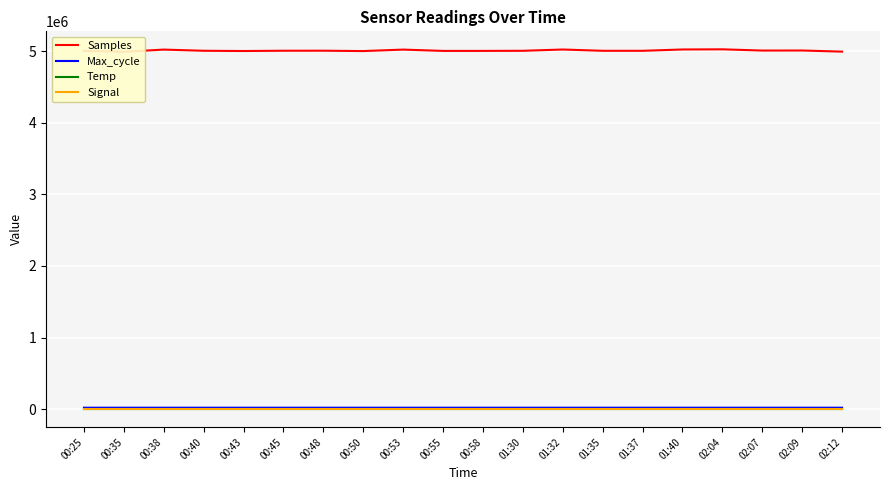

The value of Temp at 00:53 is 4.8. True or false?

False